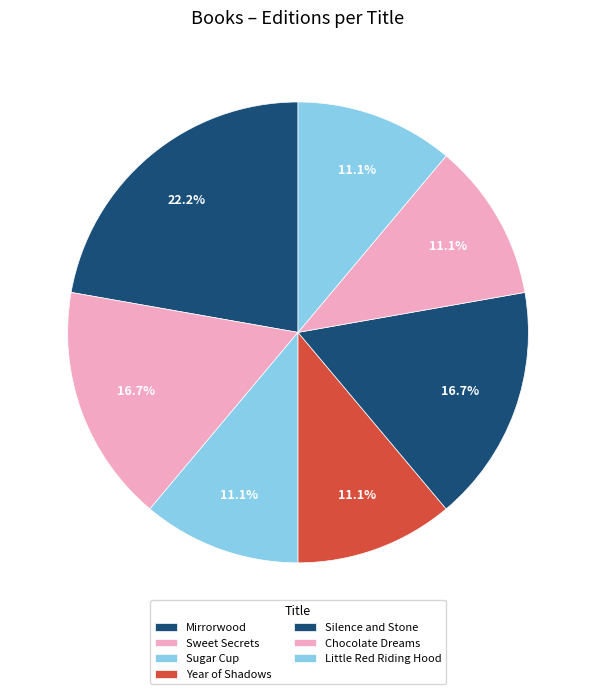

Between Chocolate Dreams and Sweet Secrets, which is larger?

Sweet Secrets